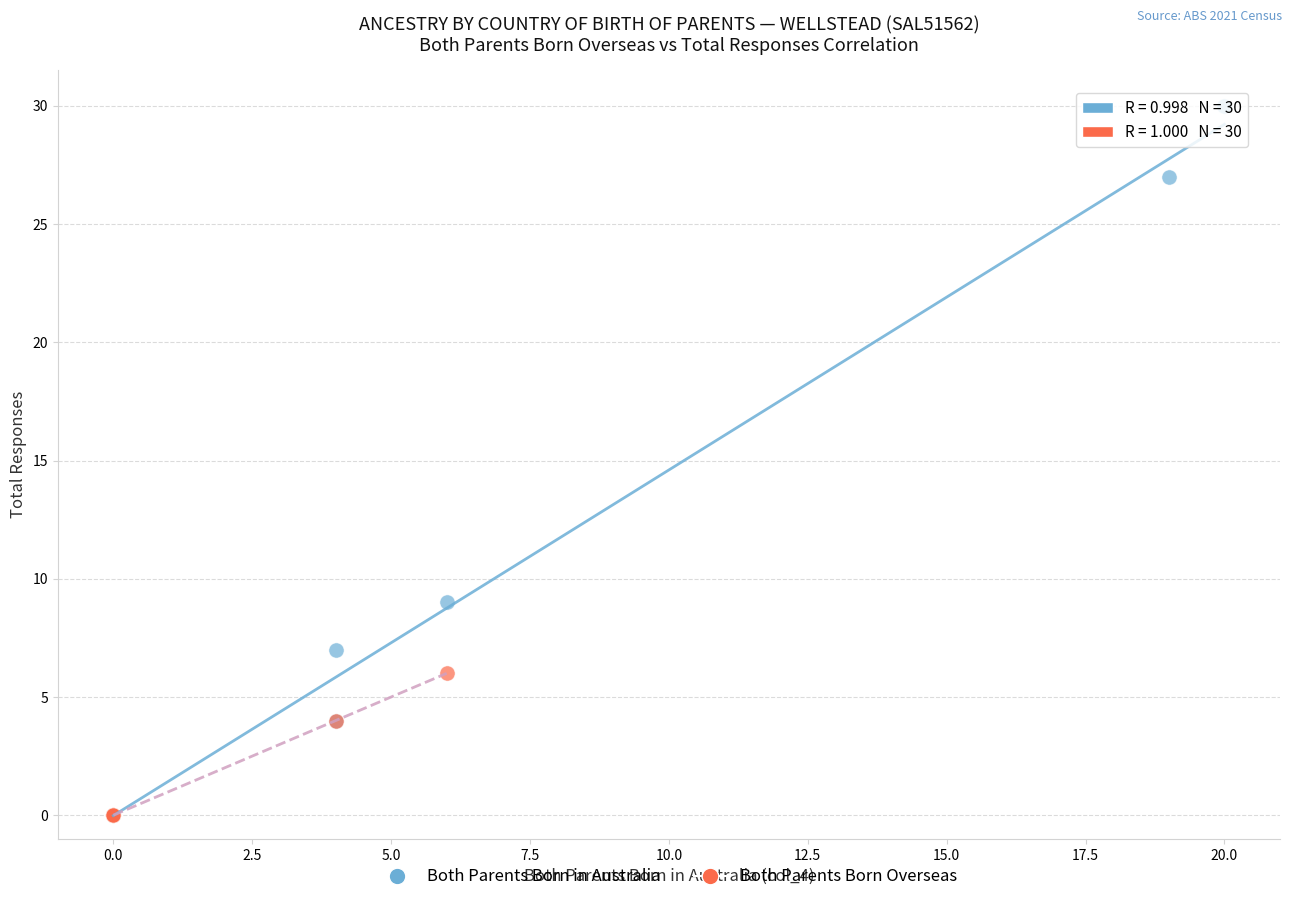

Which series has the widest spread of Y values?

Both Parents Born in Australia